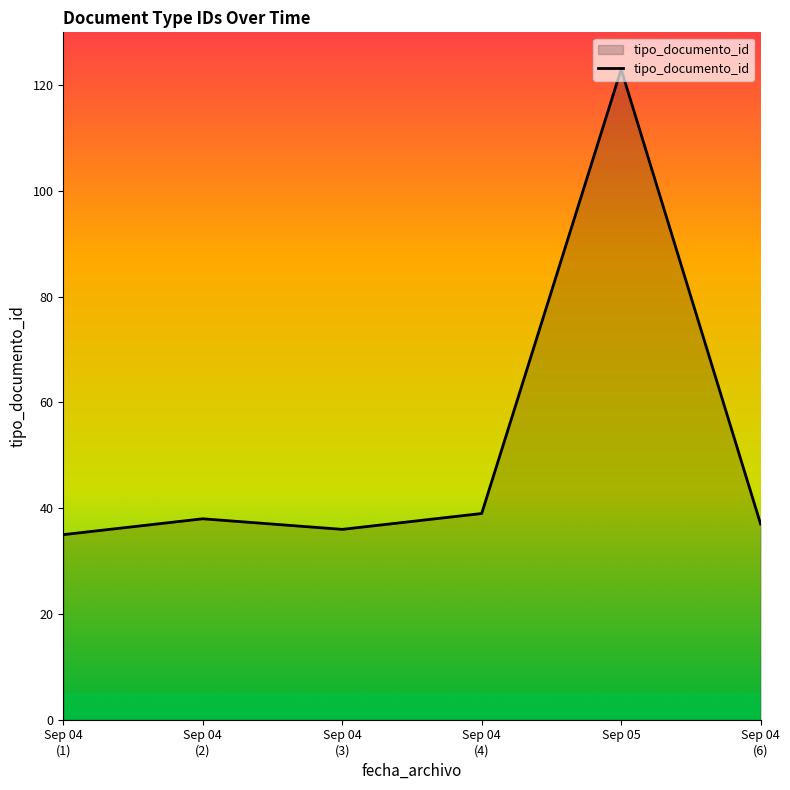

True or false: the data has more than 0 interior local peaks.

True